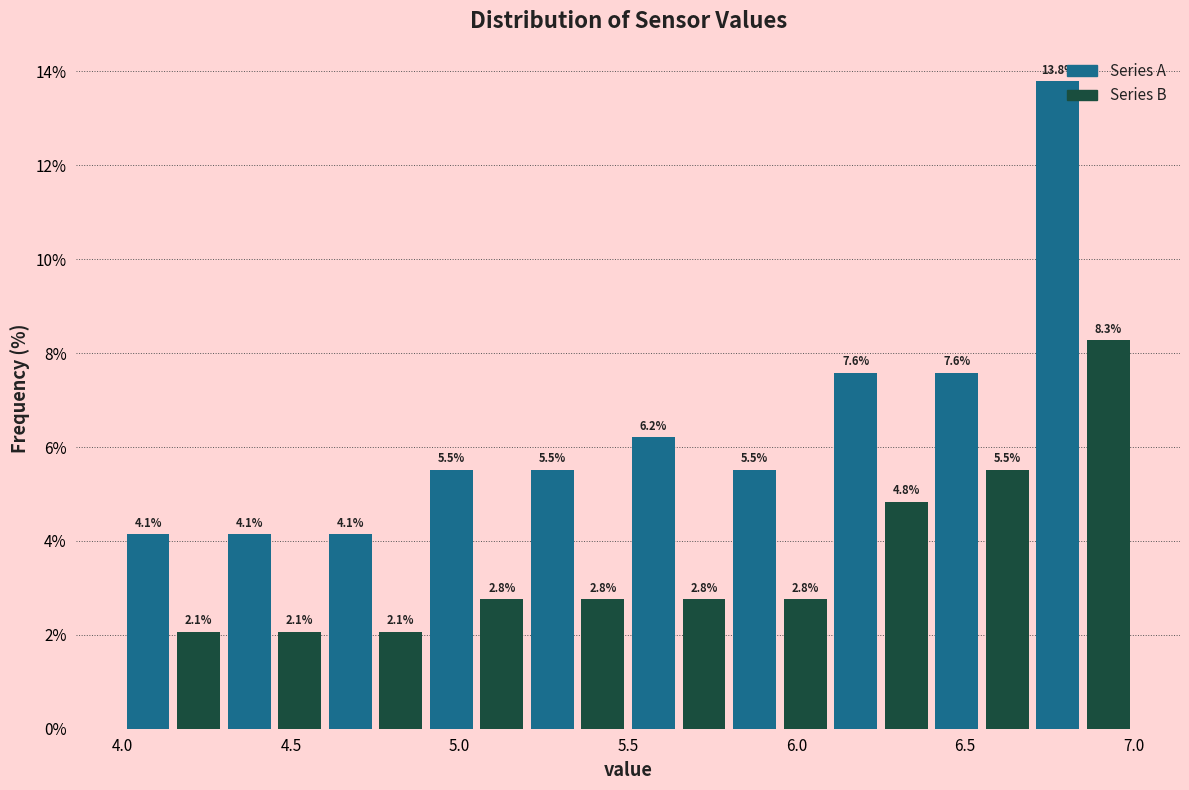

Read against the x-axis, roughly where is the centre of the tallest bar?

6.80